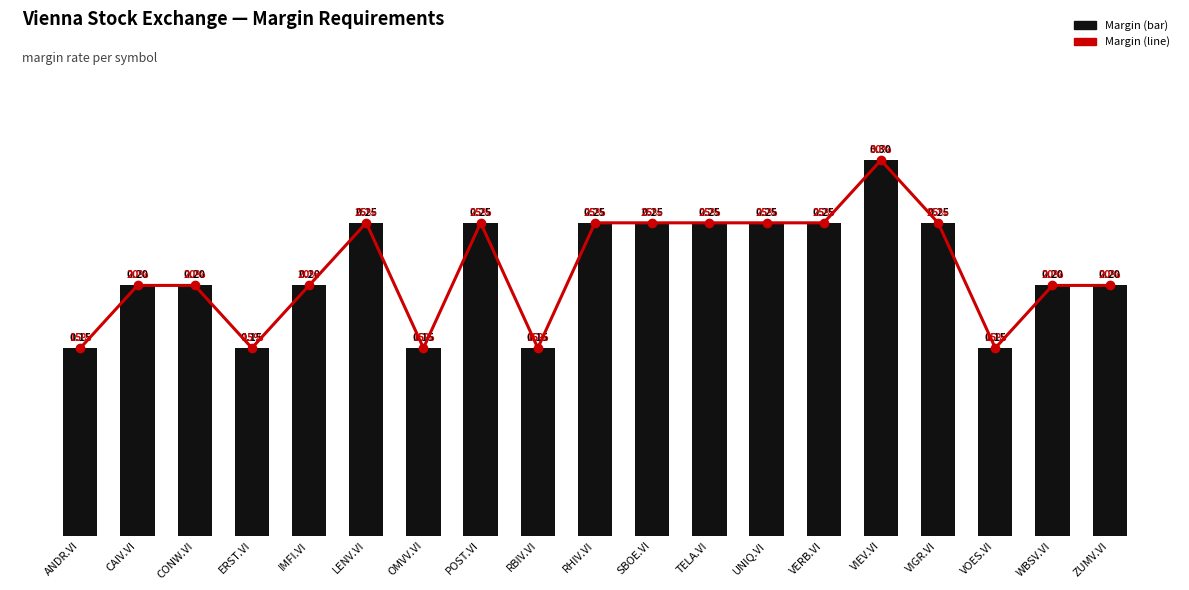

What is the highest value of the Margin (line) series?

0.3